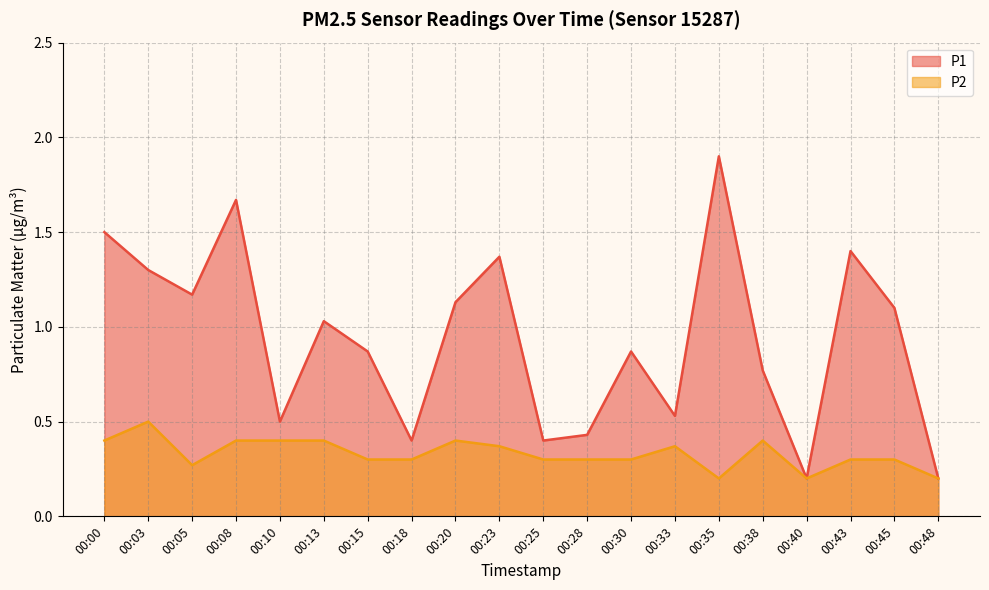

Is the value of P1 at 00:33 greater than the value of P2 at 00:38?

Yes